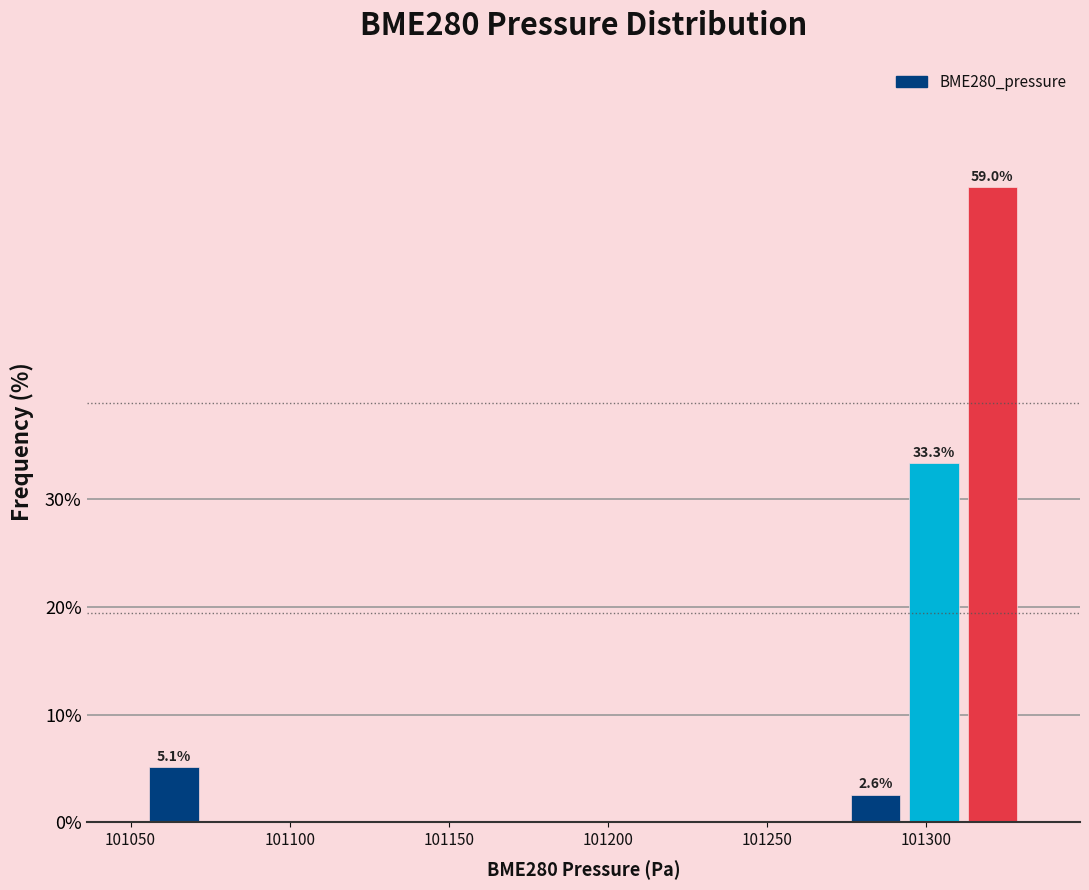

Read against the x-axis, roughly where is the centre of the tallest bar?

101320